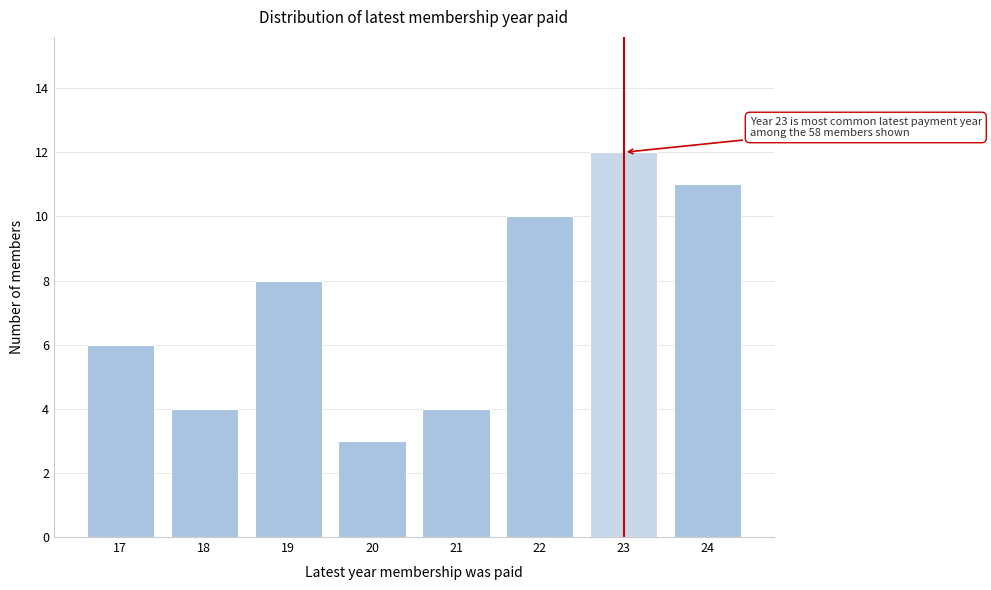

Reading left to right, extract all data points from this chart.

6	4	8	3	4	10	12	11